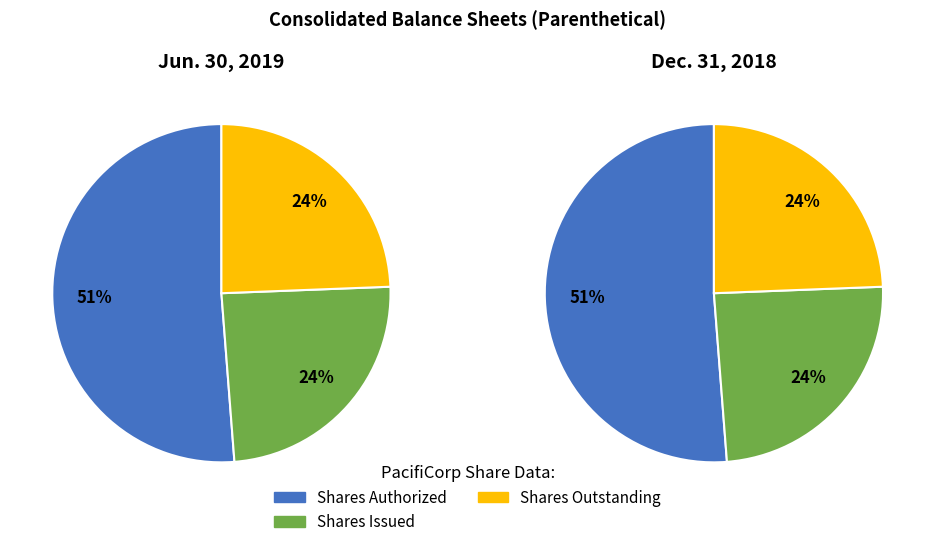

Does Shares Authorized represent more than half of the total?

Yes